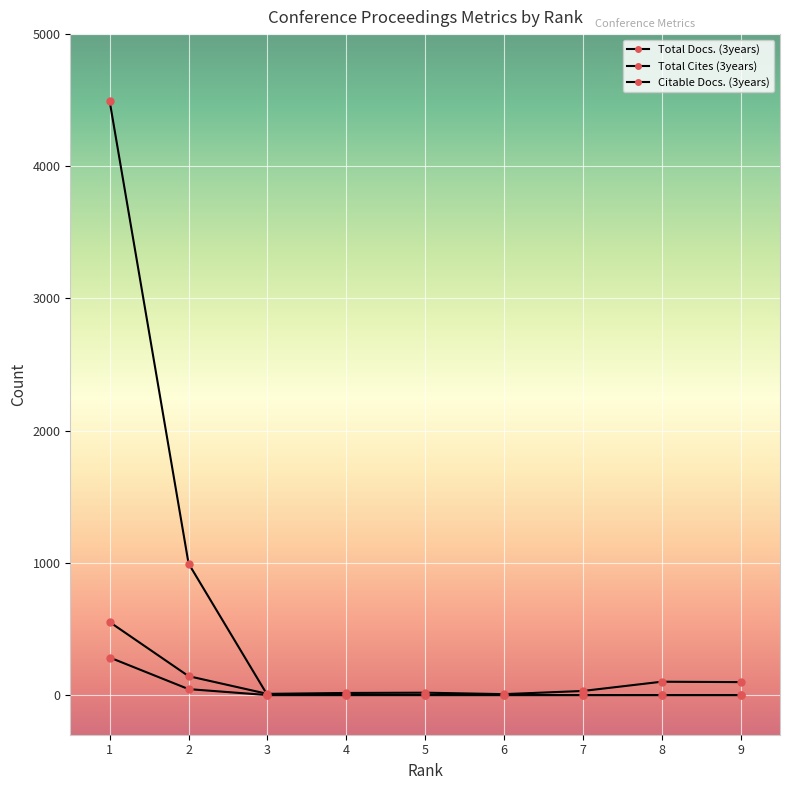

How many lines are shown in the chart?

3